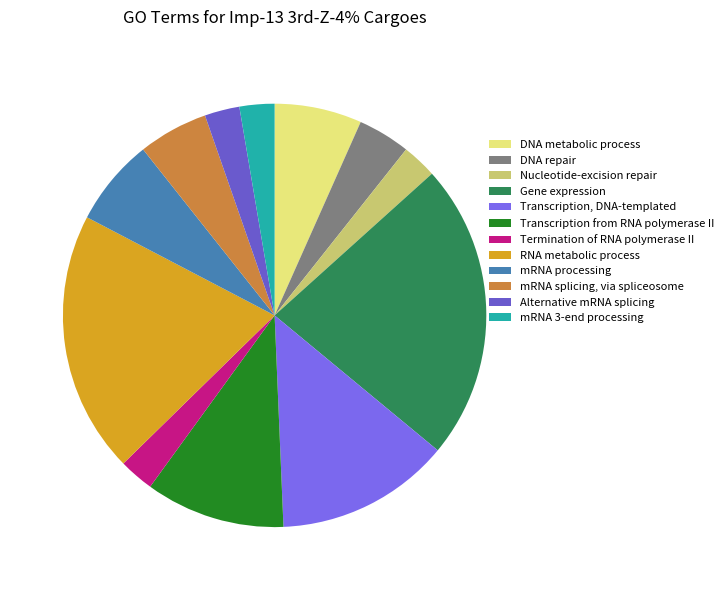

To the nearest percent, what is the combined percentage of mRNA 3-end processing and Termination of RNA polymerase II?

5%